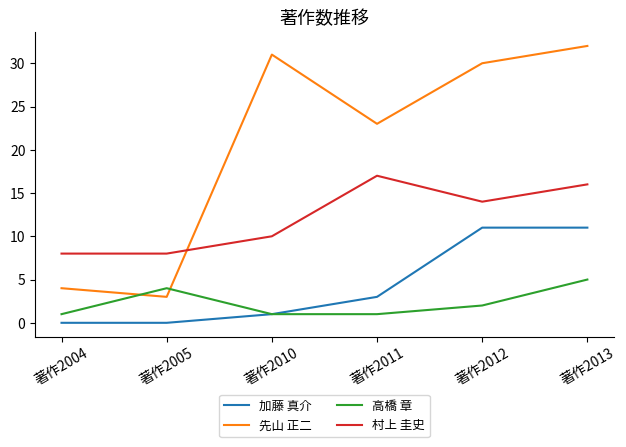

Where does the 村上 圭史 series first go above 14?

著作2011